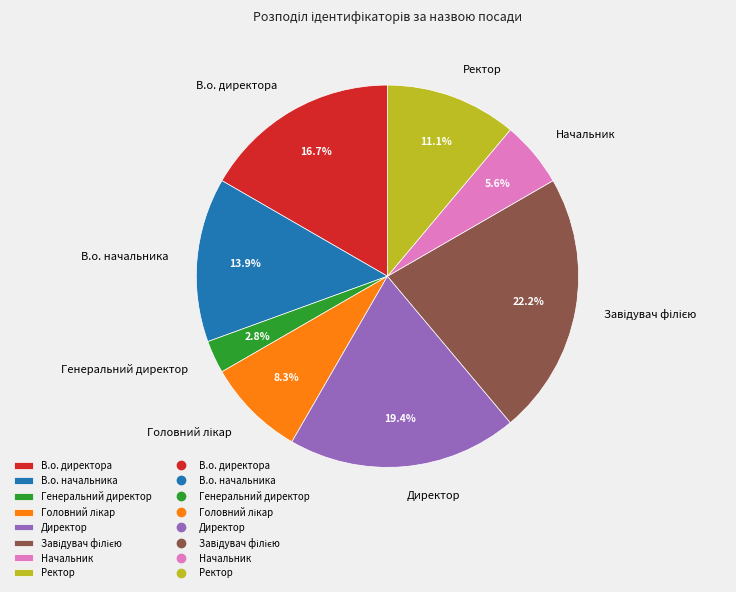

Approximately how many times larger is the value at В.о. директора compared to Начальник?

3.0